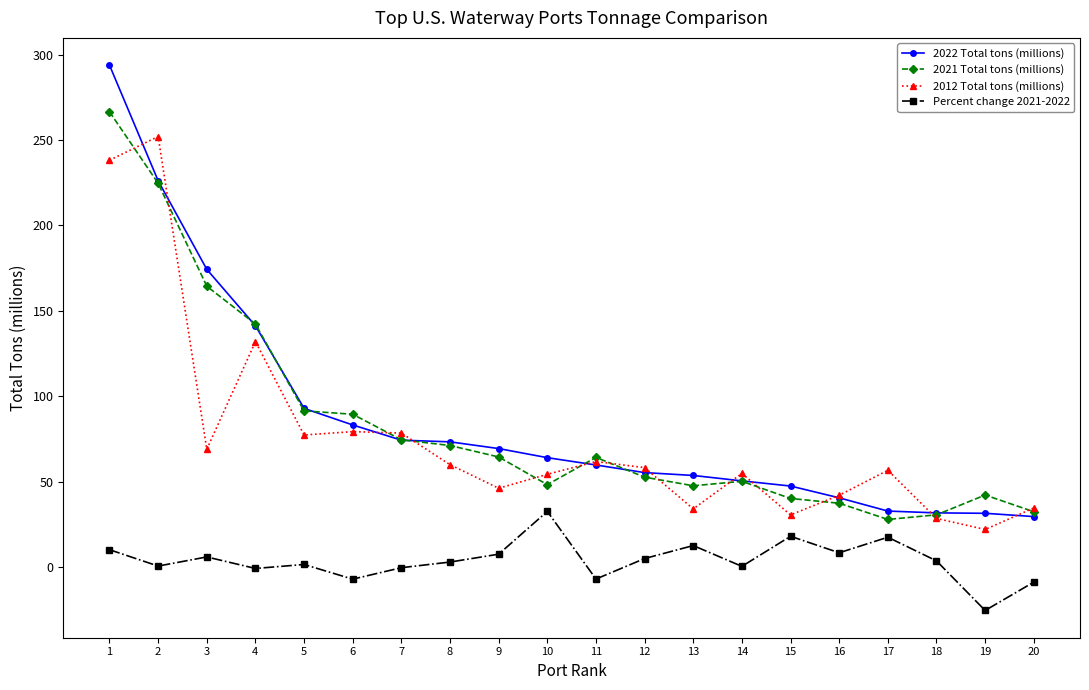

Which series has the widest spread of values?

2022 Total tons (millions)